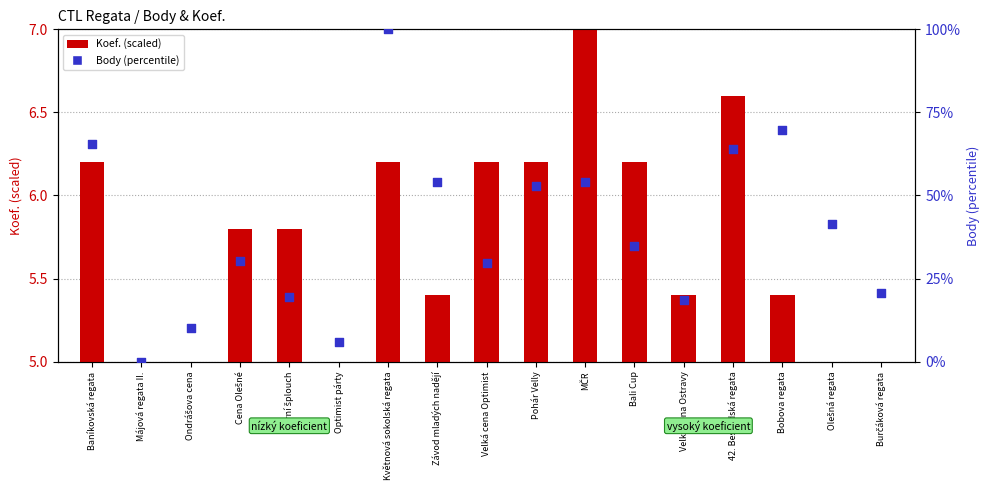

What are all the series names shown in the legend?

Koef. (scaled), Body (percentile)